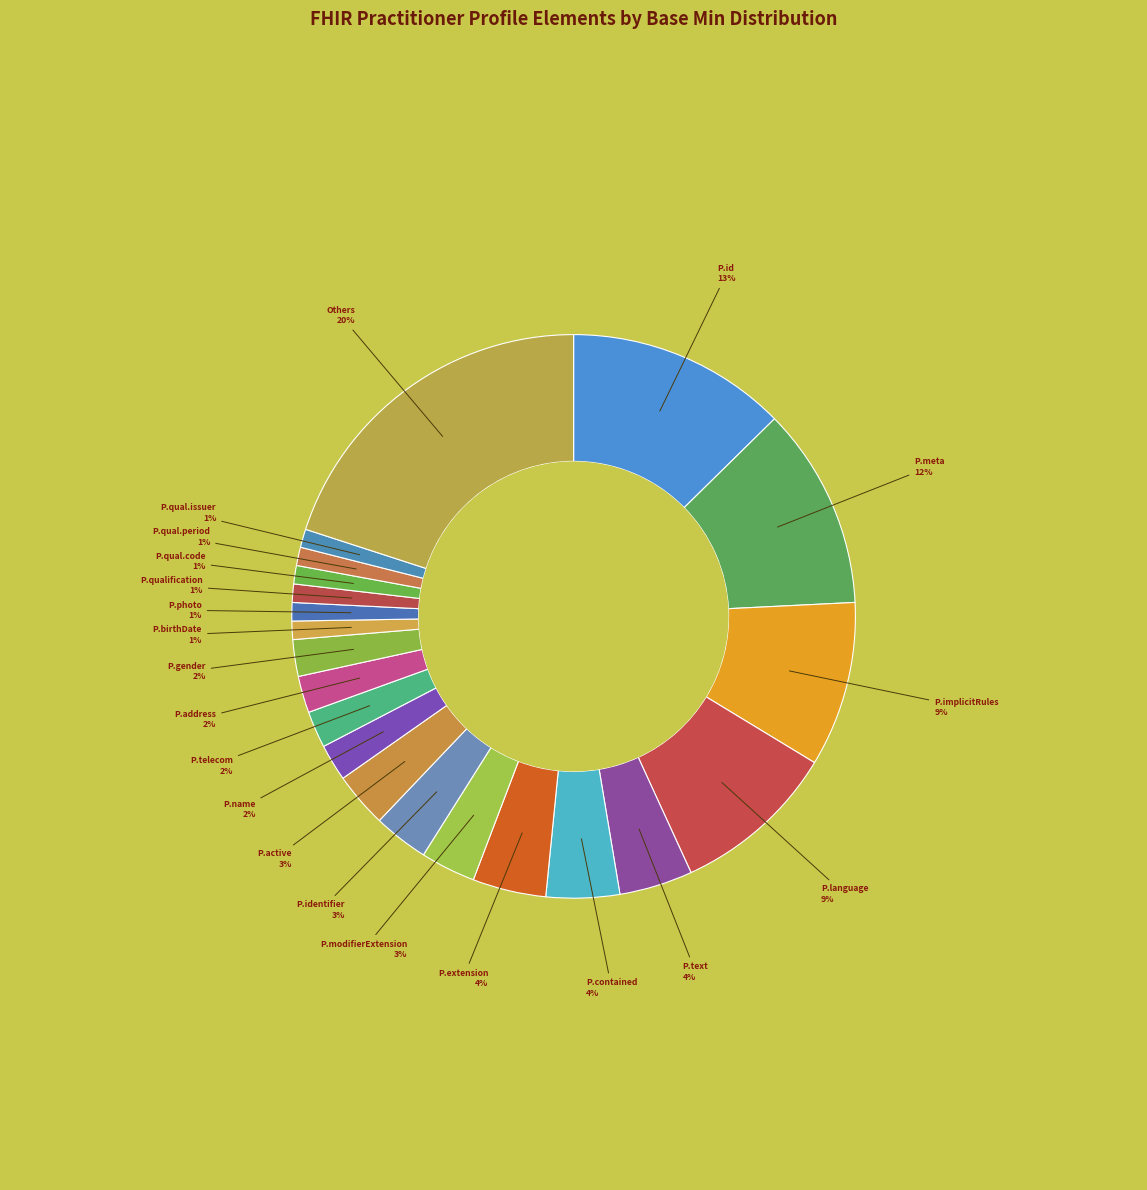

How many slices are in this pie chart?

21